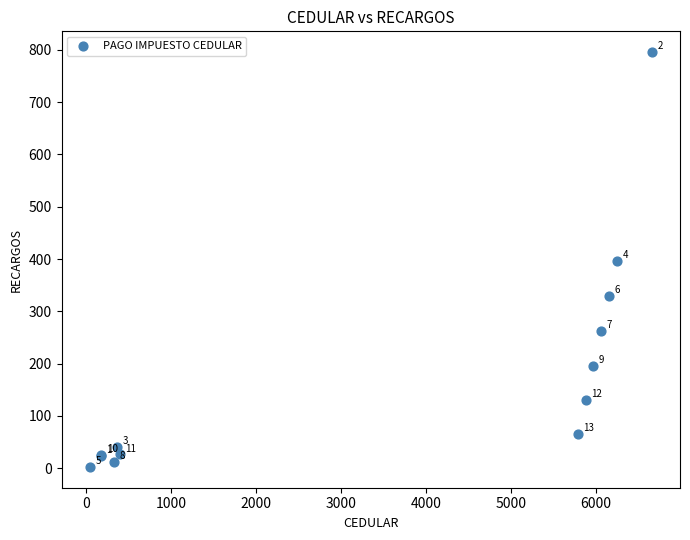

What Y value in the scatter plot is closest to 399?

397